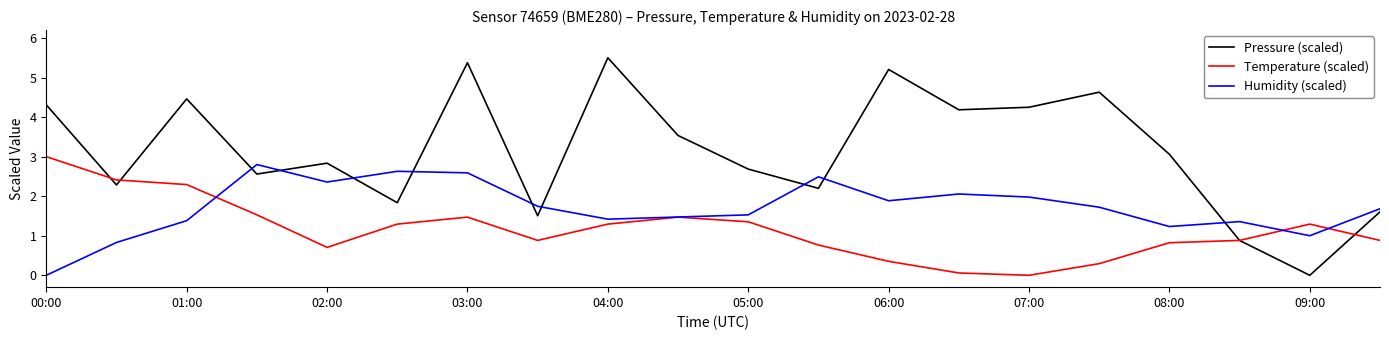

What is the maximum value shown in the chart?

5.5